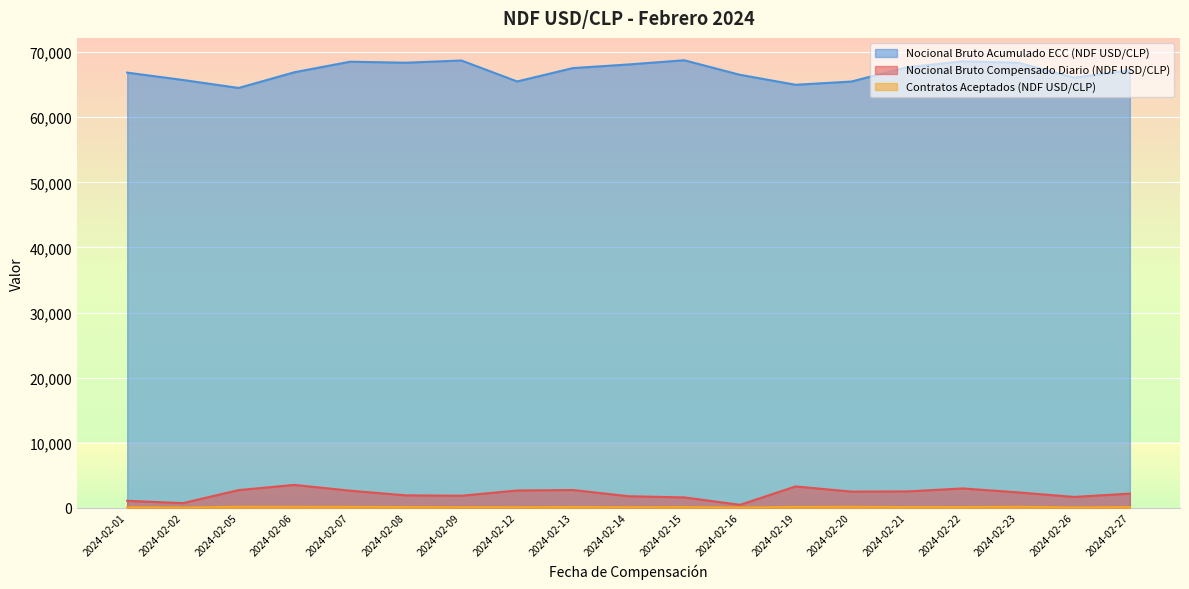

What is the difference between the second highest and second lowest values in the Nocional Bruto Compensado Diario (NDF USD/CLP) series?

2565.0